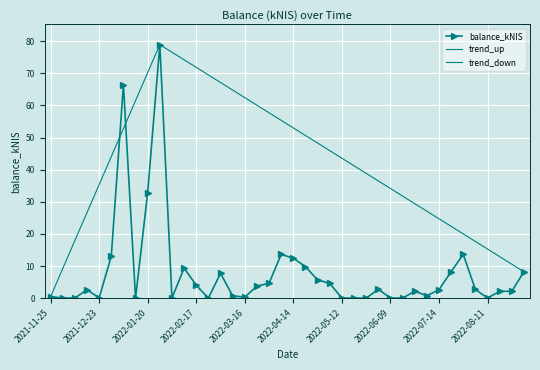

How many positive values are there?

35